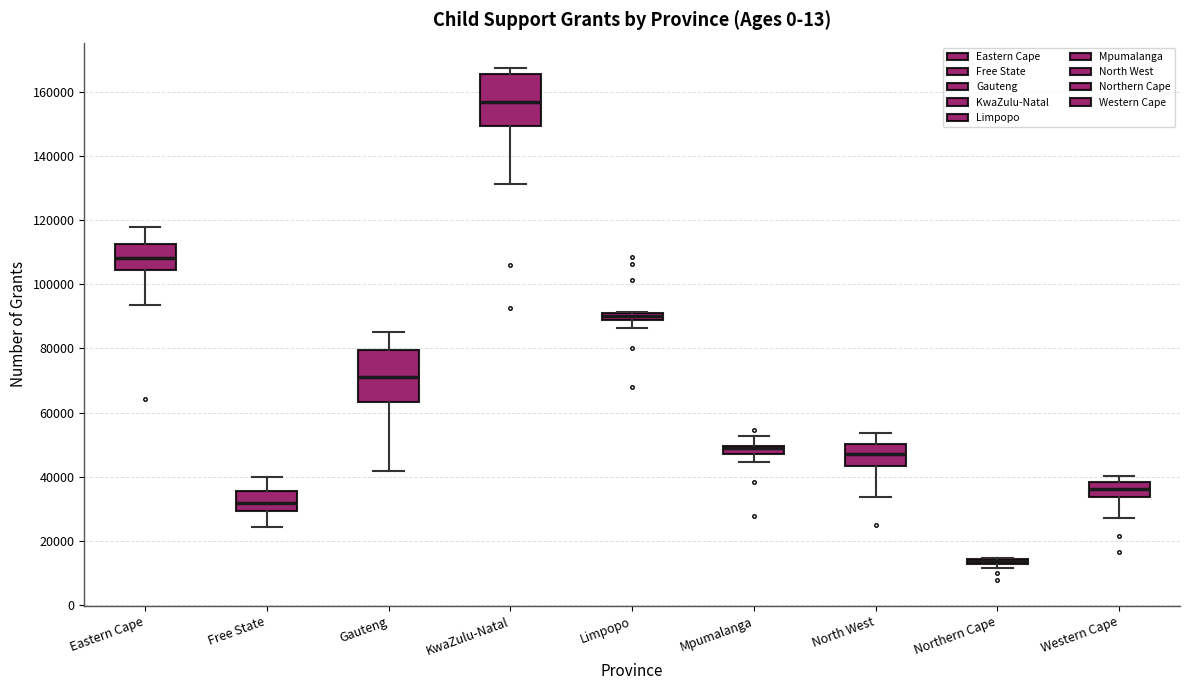

Where does the lower whisker of the box for Limpopo end on the y-axis? The values are not printed on the chart, so give them approximately, as read against the axis.

86000